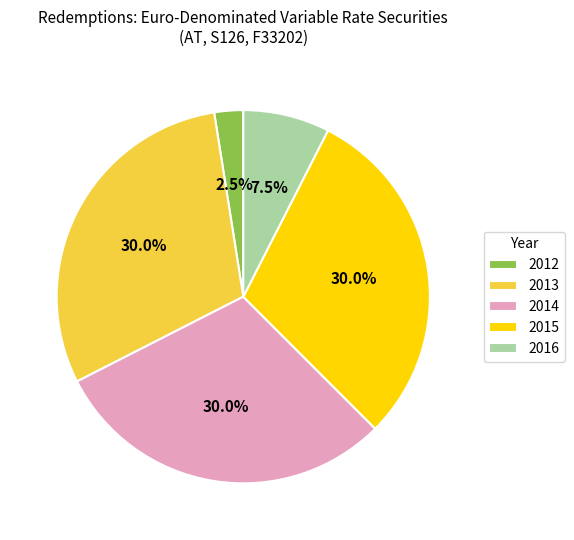

Which has a higher value, 2016 or 2014?

2014